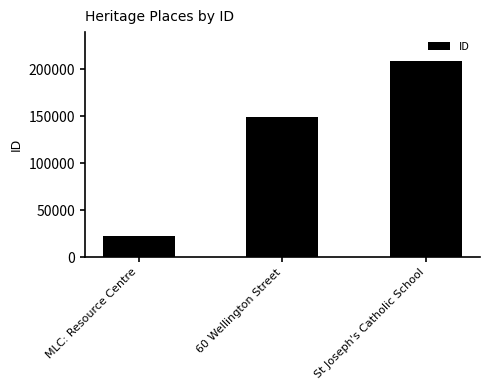

What is the label of the 2nd bar from the right?

60 Wellington Street